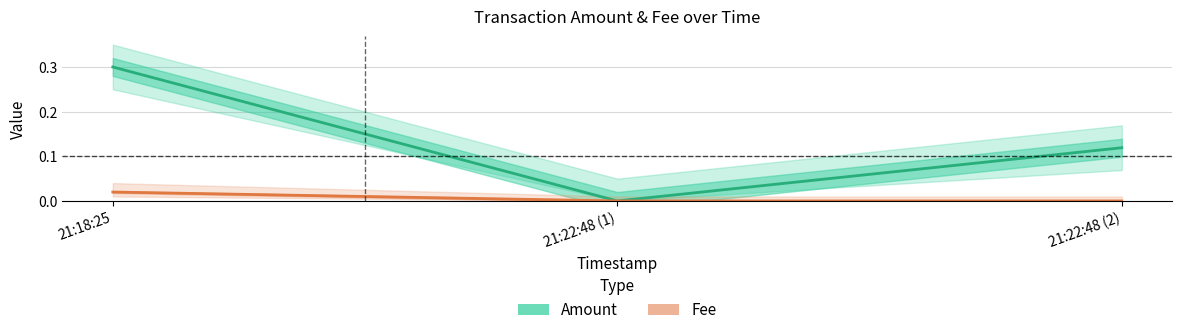

At which label does Amount reach its peak?

21:18:25